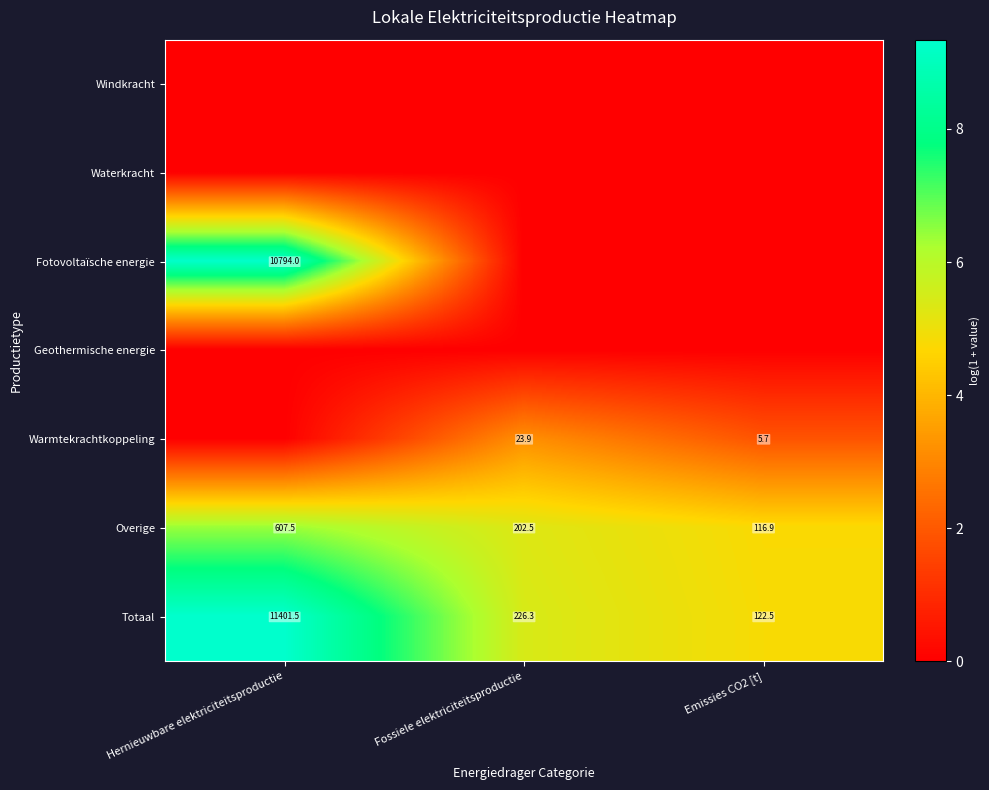

Where does the Overige series first go above 202?

Hernieuwbare elektriciteitsproductie